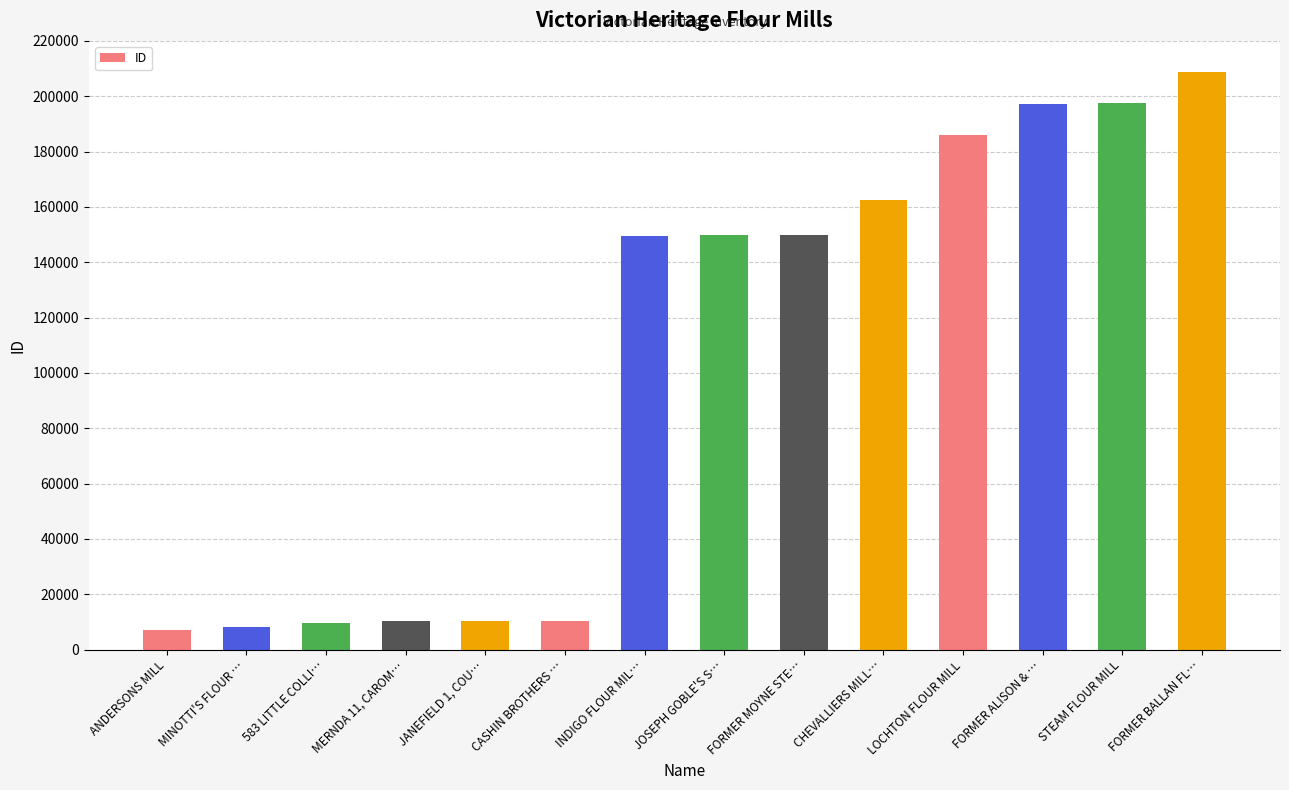

Does the chart contain stacked bars?

No